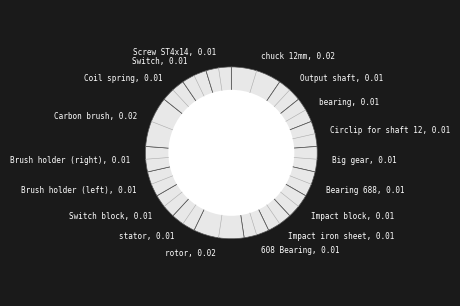

How many slices are in this pie chart?

18